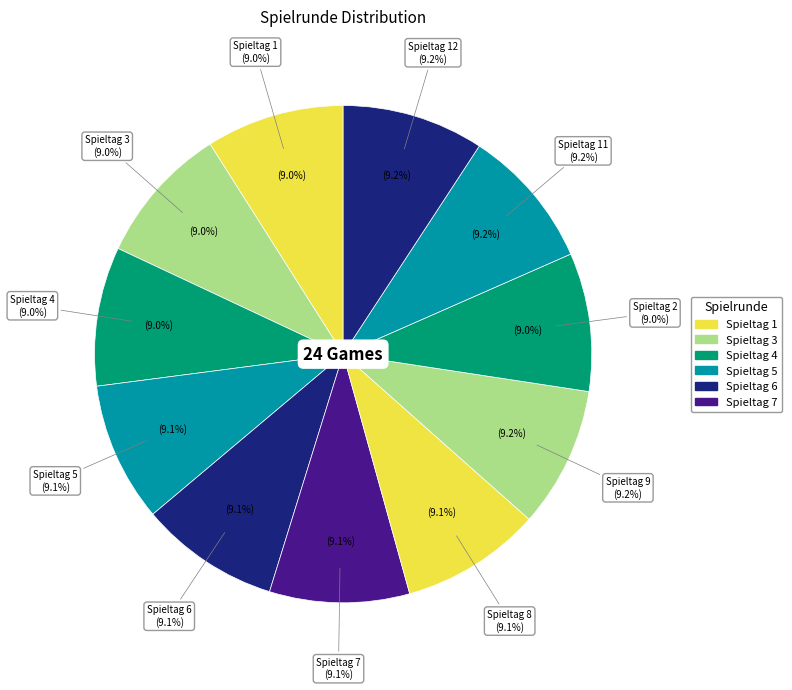

Which category has the biggest portion of the pie?

Spieltag 12